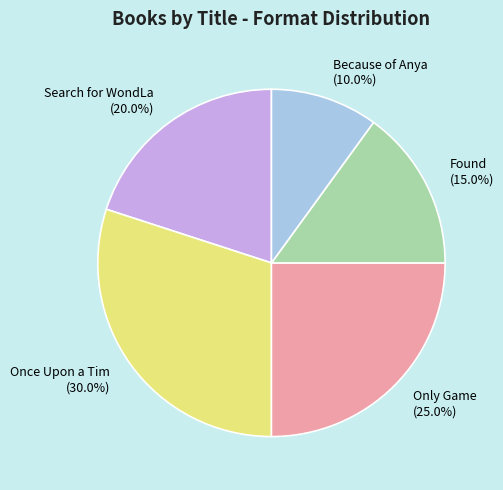

Count the number of slices in the pie.

5